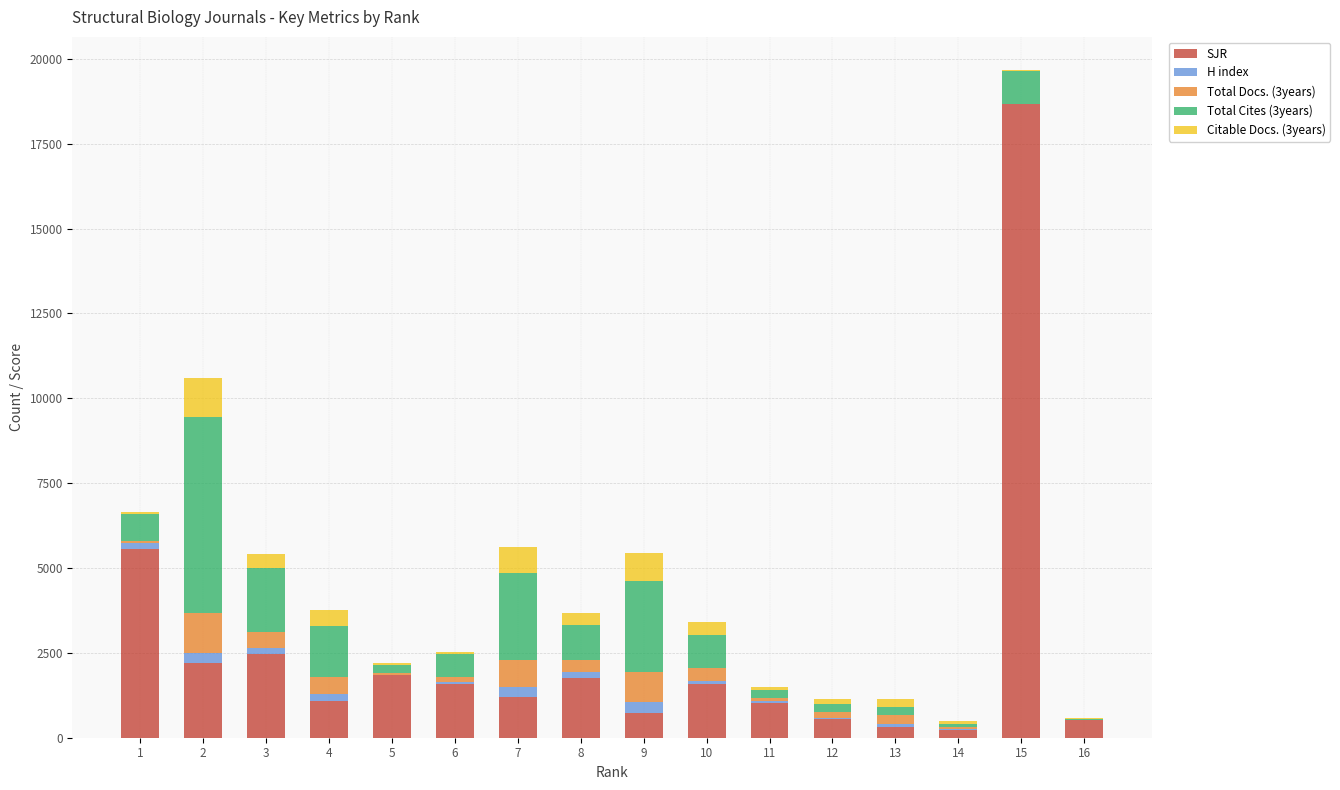

Are the bars horizontal?

No